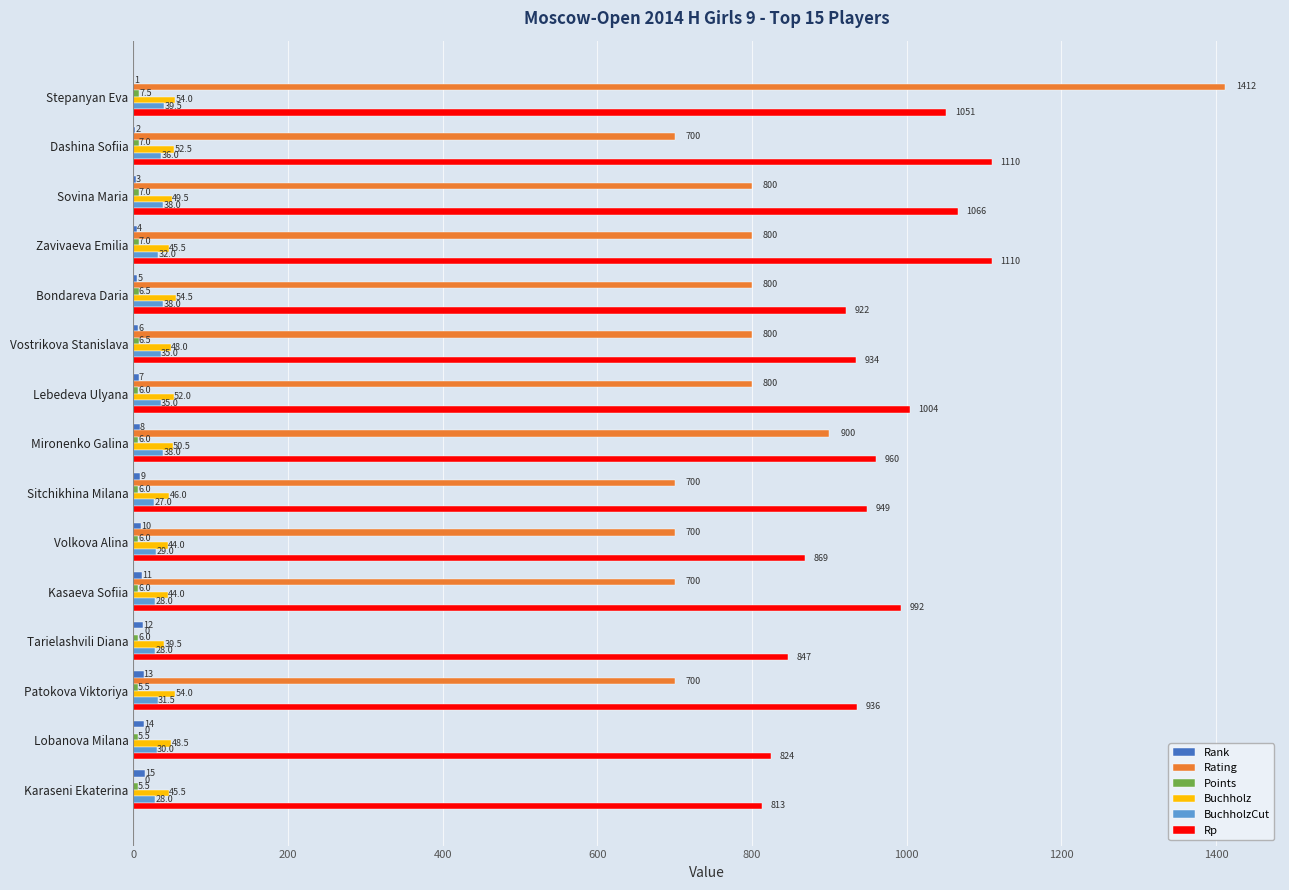

At which category is the sum across all series the highest?

Stepanyan Eva